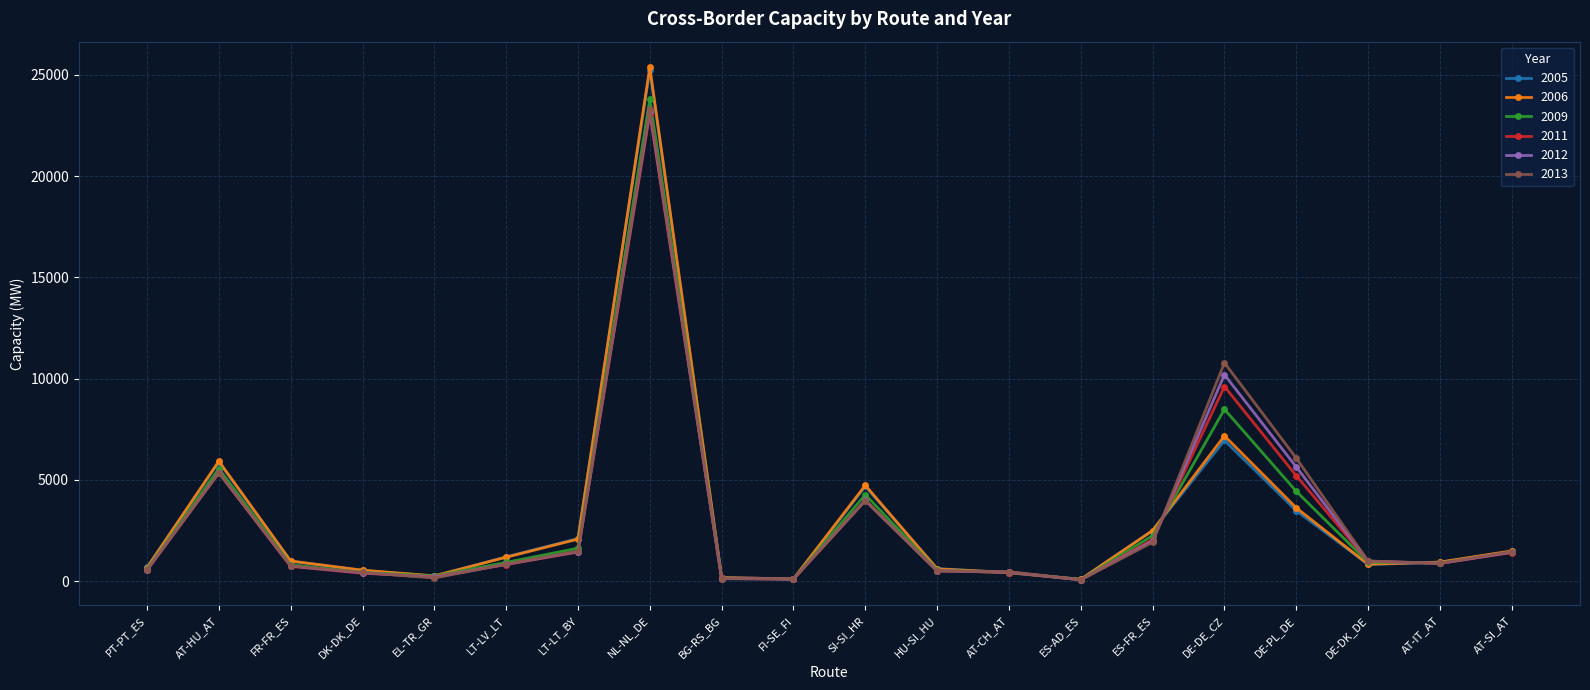

Which category has the highest value across all series?

NL-NL_DE